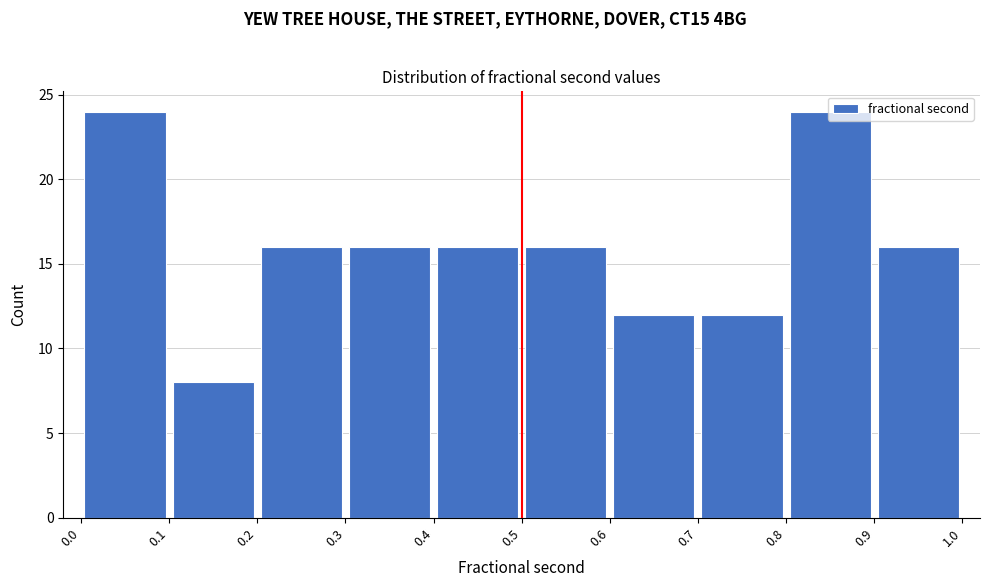

Reading left to right, list every bar in this chart as the range it spans on the x-axis followed by its height. The values are not printed on the chart, so give them approximately, as read against the axis.

0.0 to 0.1: 24
0.1 to 0.2: 8
0.2 to 0.3: 16
0.3 to 0.4: 16
0.4 to 0.5: 16
0.5 to 0.6: 16
0.6 to 0.7: 12
0.7 to 0.8: 12
0.8 to 0.9: 24
0.9 to 1.0: 16